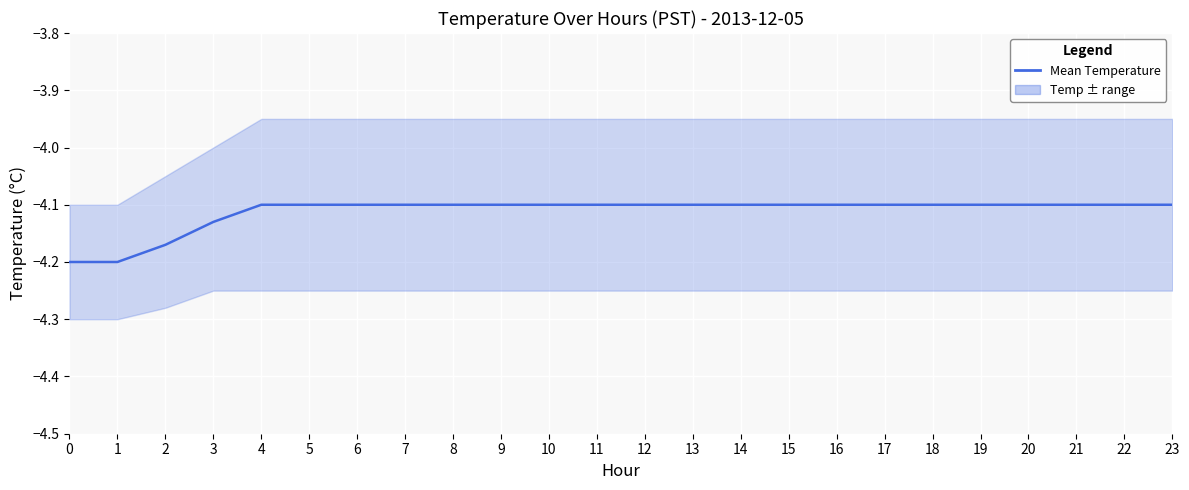

The value at 6 is -5.9. True or false?

False